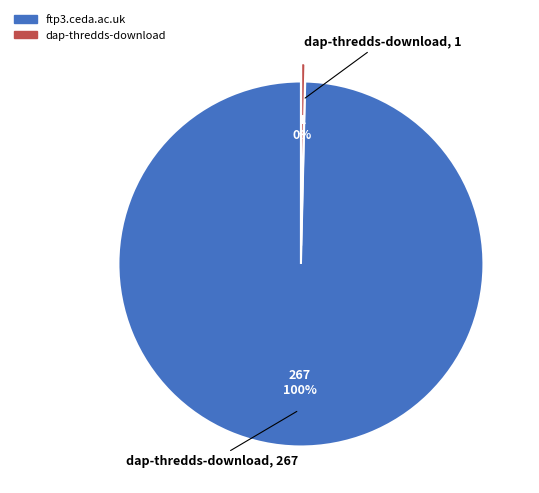

Which category accounts for the majority?

ftp3.ceda.ac.uk